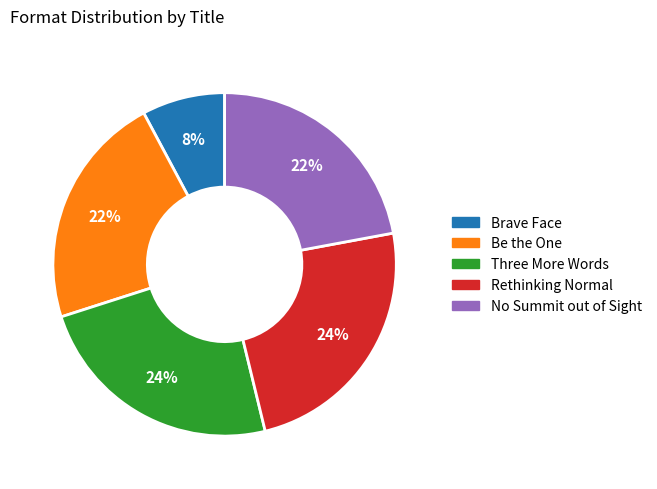

To the nearest percent, what portion does Rethinking Normal represent?

24%